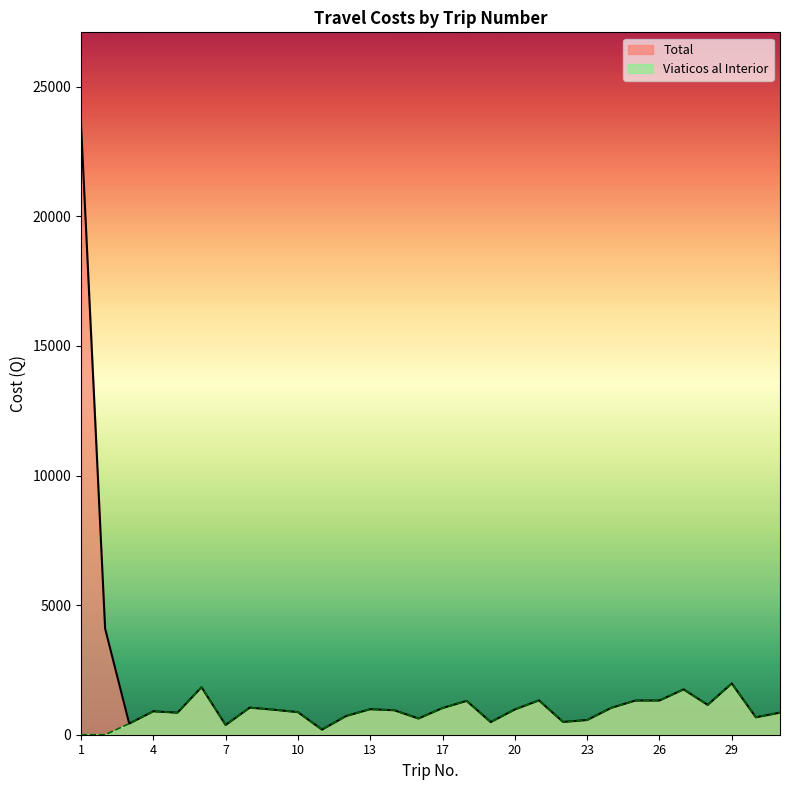

What is the maximum value shown in the chart?

23565.0